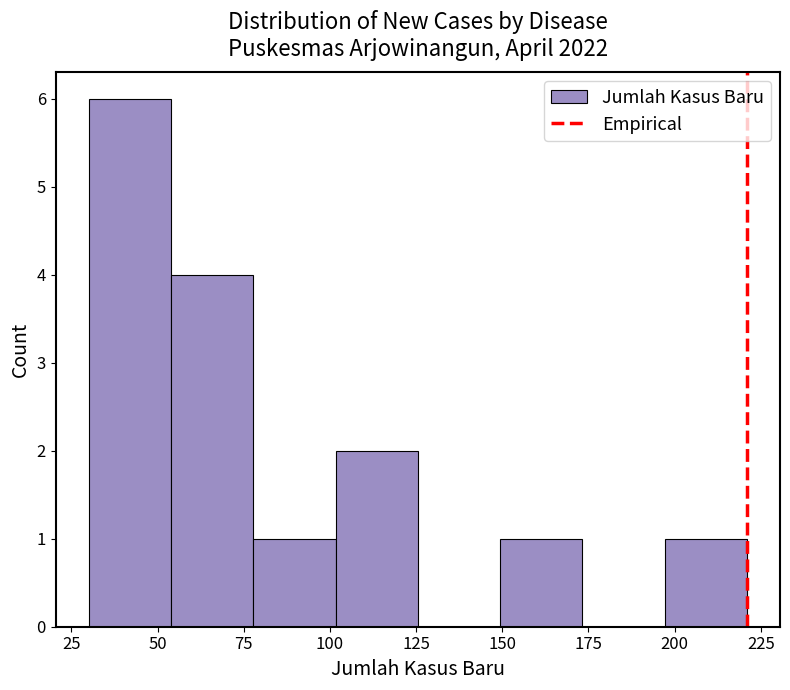

Reading left to right, list every bar in this chart as the range it spans on the x-axis followed by its height. Neither the bar edges nor the heights are printed on the chart, so give them approximately, as read against the axes.

30 to 55: 6
55 to 80: 4
80 to 100: 1
100 to 125: 2
125 to 150: 0
150 to 175: 1
175 to 195: 0
195 to 220: 1